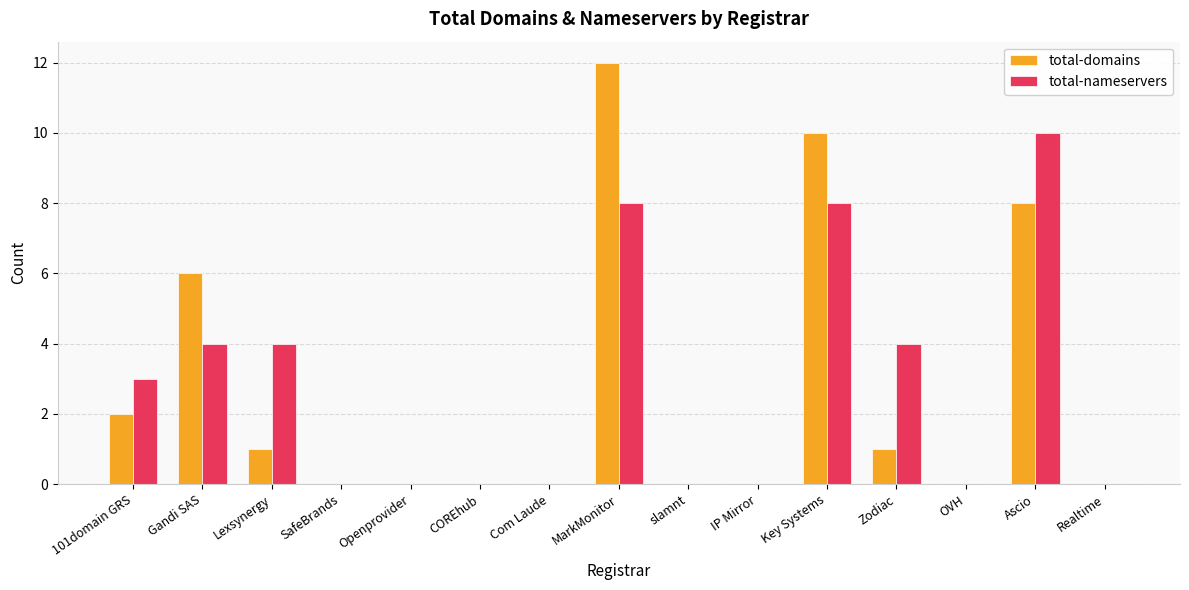

Read the total-nameservers value at Lexsynergy.

4